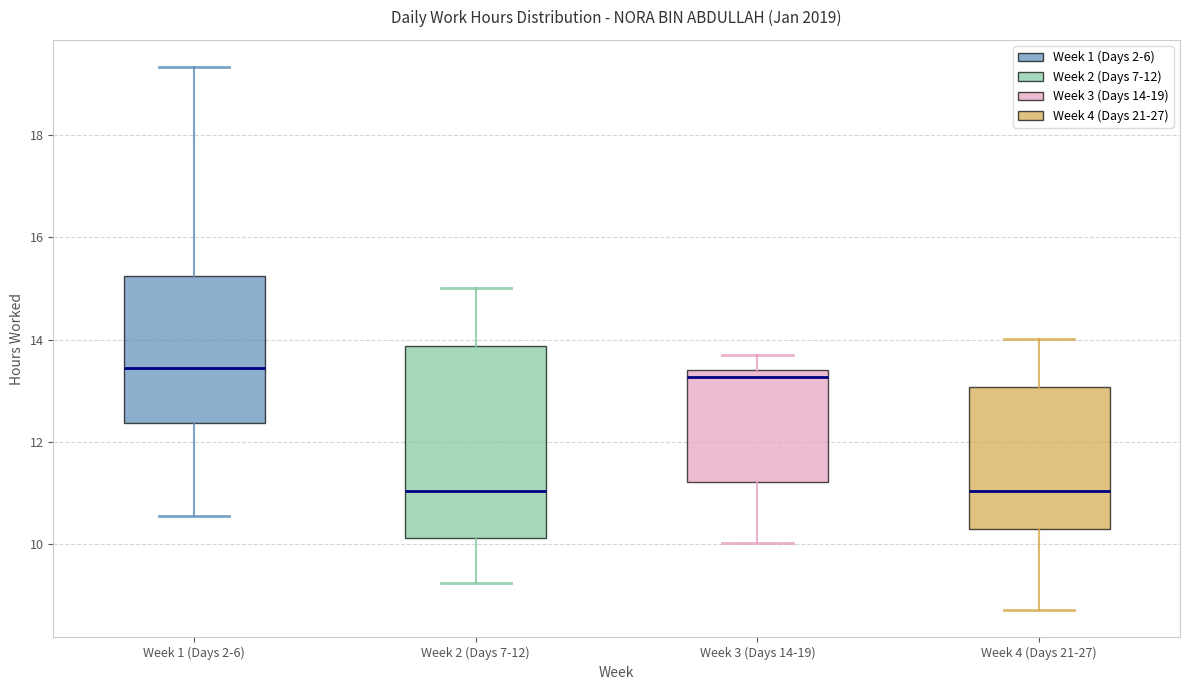

Where does the upper whisker of the box for Week 3 (Days 14-19) end on the y-axis? The values are not printed on the chart, so give them approximately, as read against the axis.

13.8